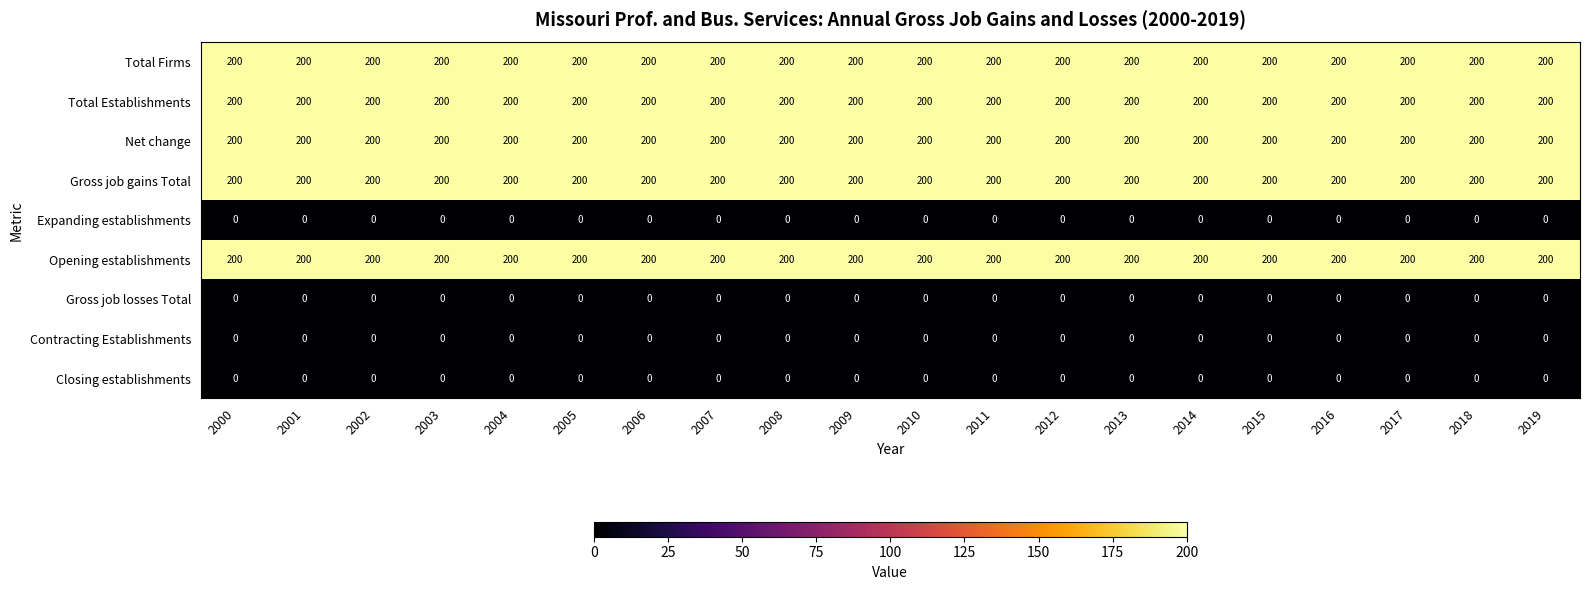

The value of Total Establishments at 2006 is 98. True or false?

False